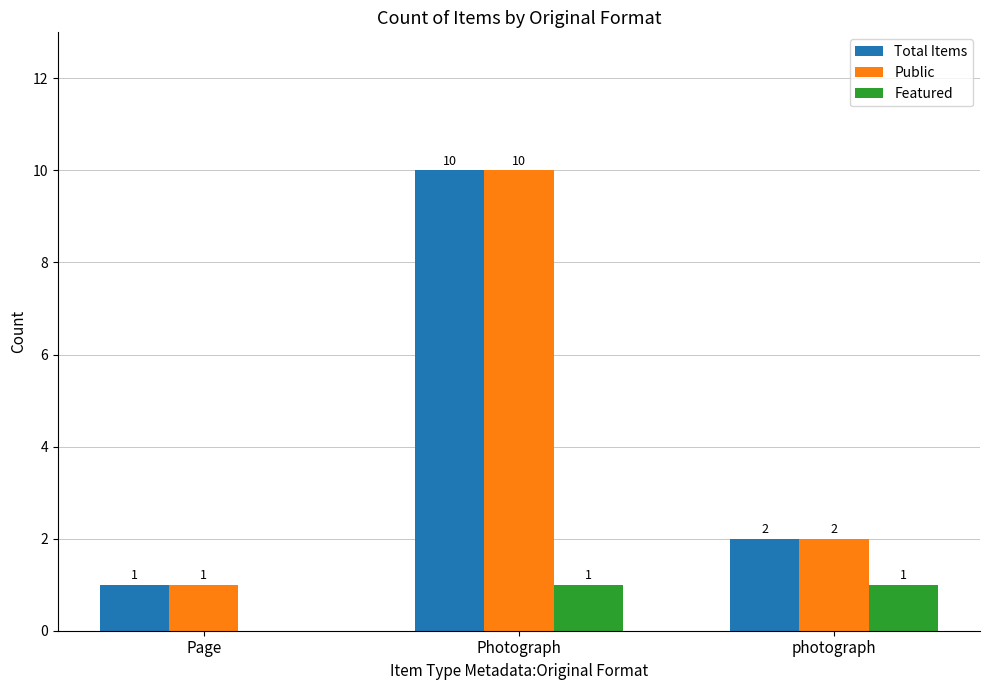

Reading left to right, extract all data points from this chart.

Total Items: Page=1	Photograph=10	photograph=2
Public: Page=1	Photograph=10	photograph=2
Featured: Page=0	Photograph=1	photograph=1